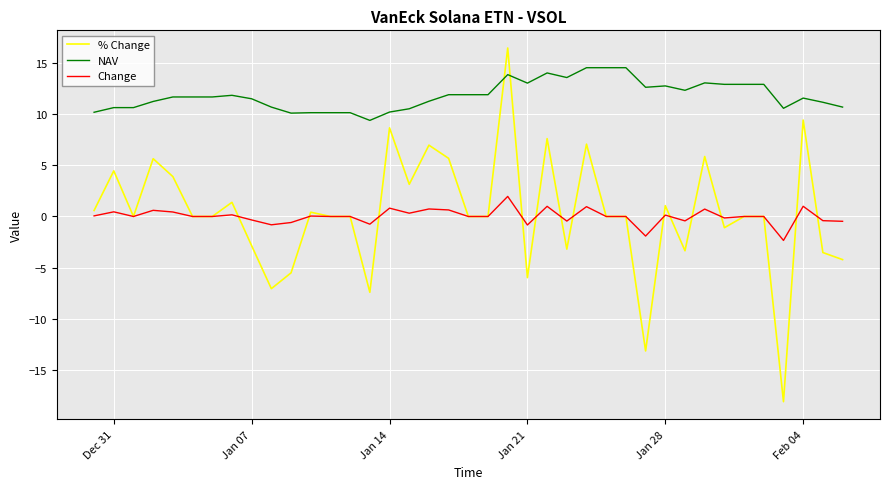

Which series has the largest total across all categories?

NAV